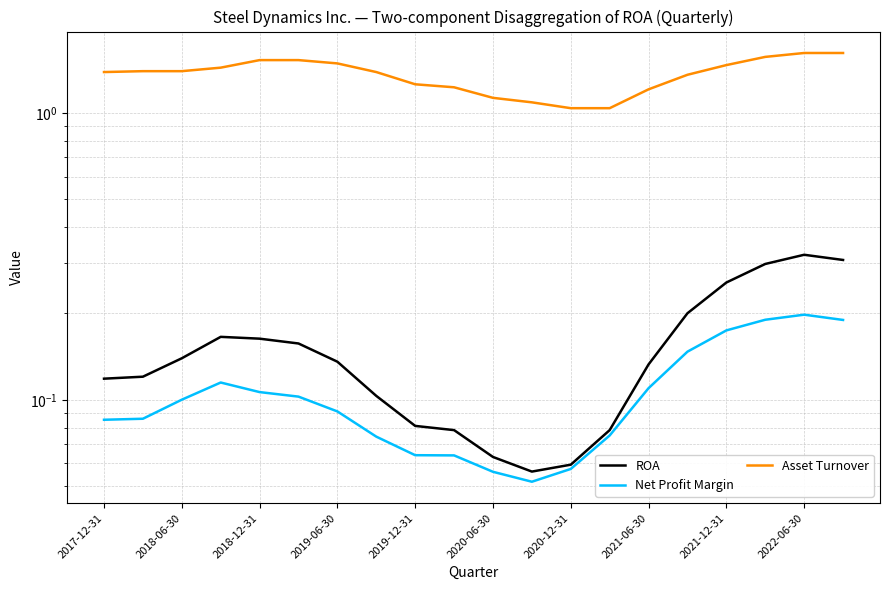

Is it true that Asset Turnover equals 1.0 at 2020-12-31?

True